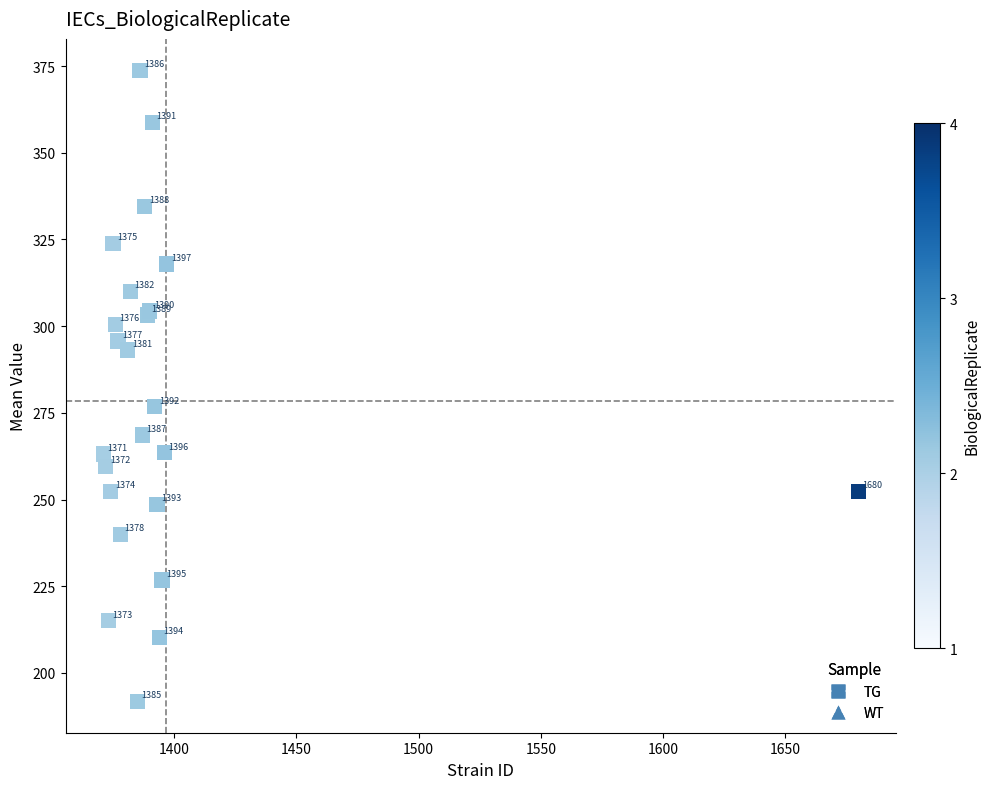

What Y value in the scatter plot is closest to 282?

276.8